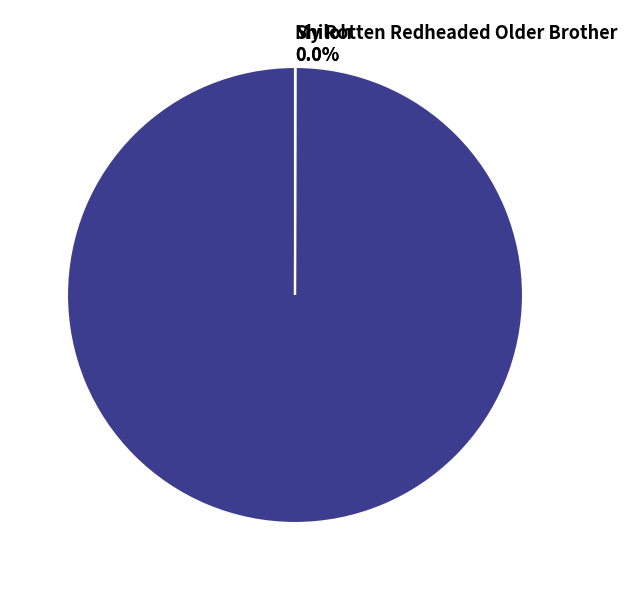

Does All the World 100.0% represent more than half of the total?

Yes